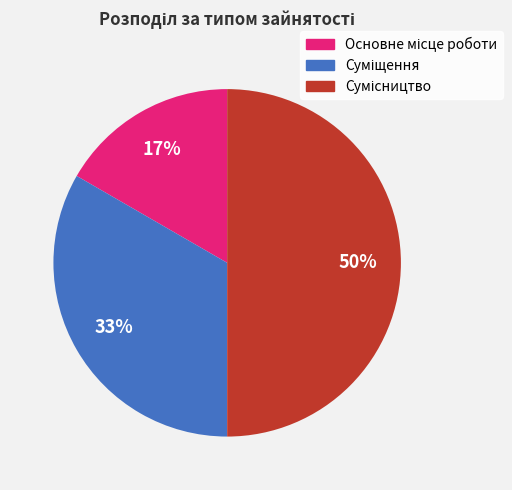

To the nearest percent, what is the average slice percentage?

33%